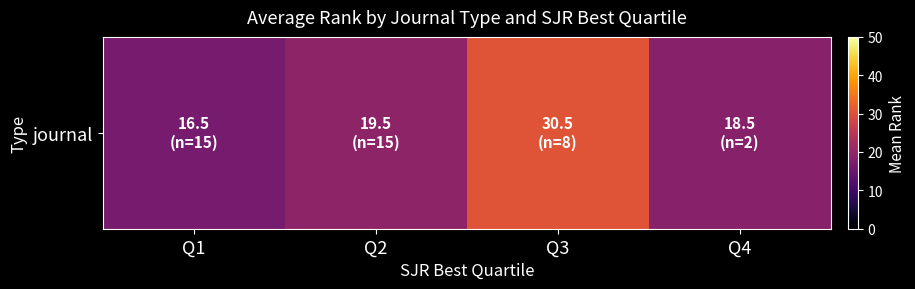

The chart shows a value of 18.5 at Q4. True or false?

True